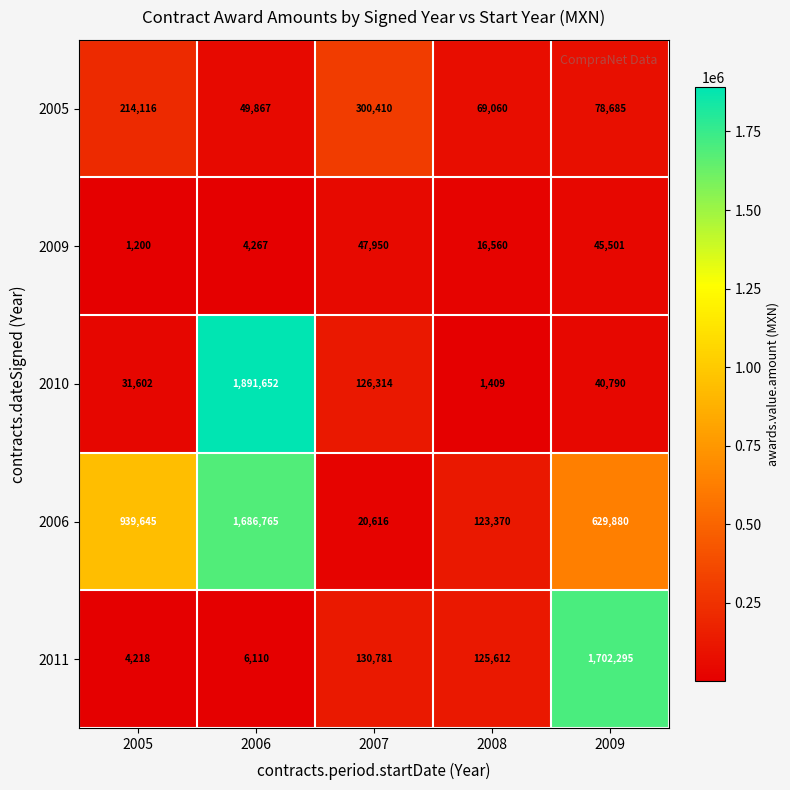

Which series has the largest range (max minus min)?

2010